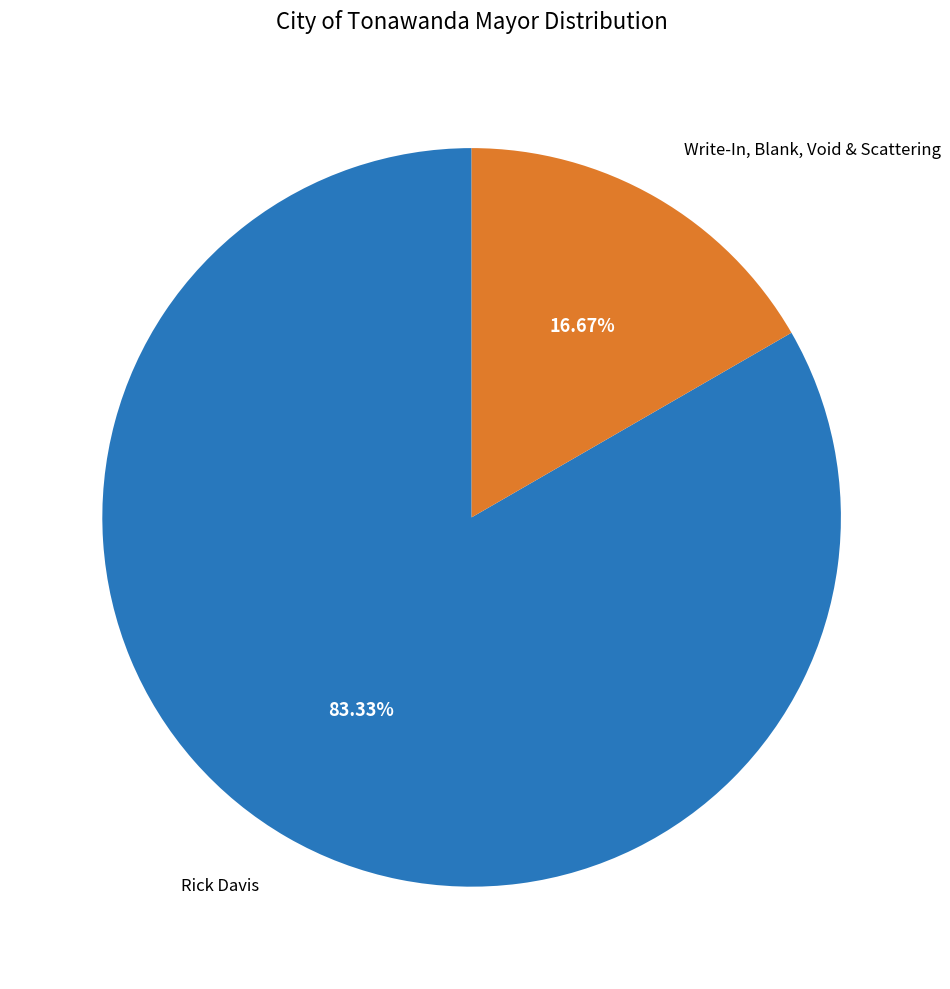

Between Write-In, Blank, Void & Scattering and Rick Davis, which is larger?

Rick Davis